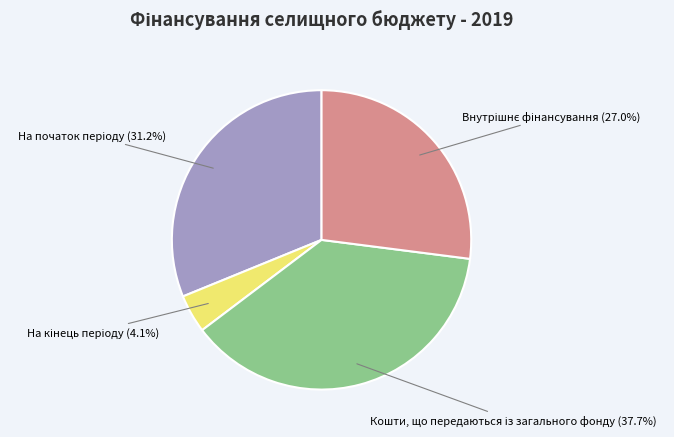

To the nearest percent, what is the difference between the largest and smallest slice percentages?

34%